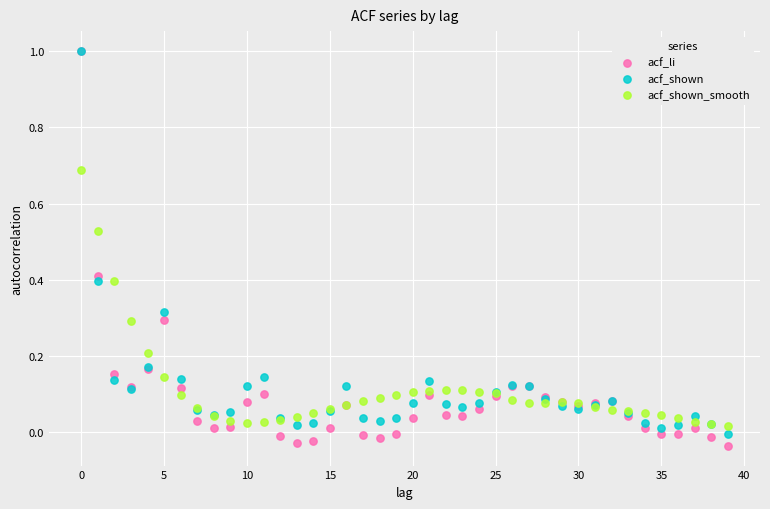

Which series has the largest Y range (max minus min)?

acf_li